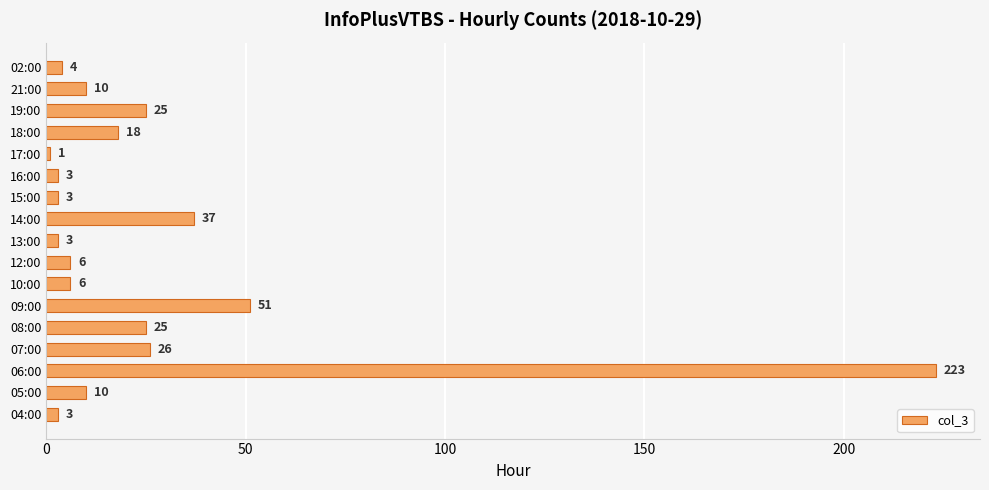

Between 12:00 and 09:00, which is larger?

09:00